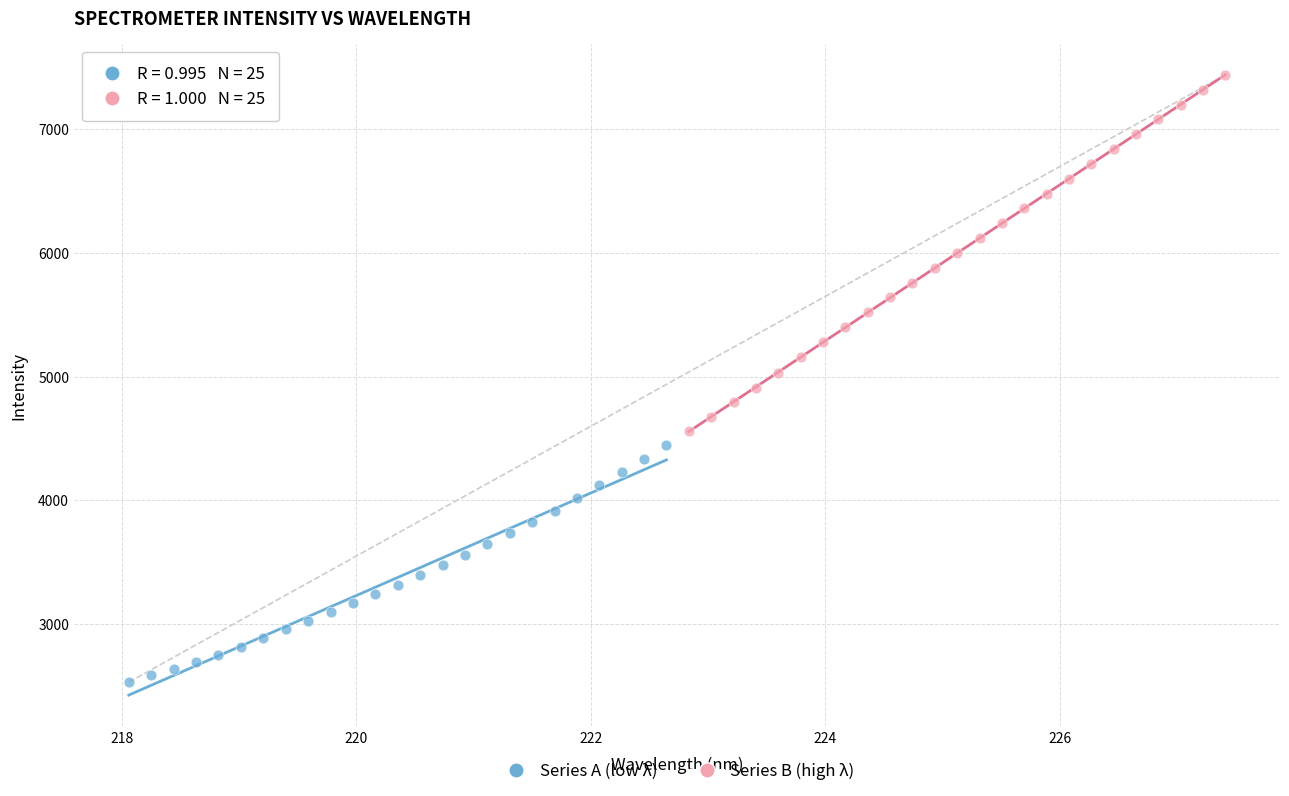

Which series has the largest Y range (max minus min)?

Series B (high λ)